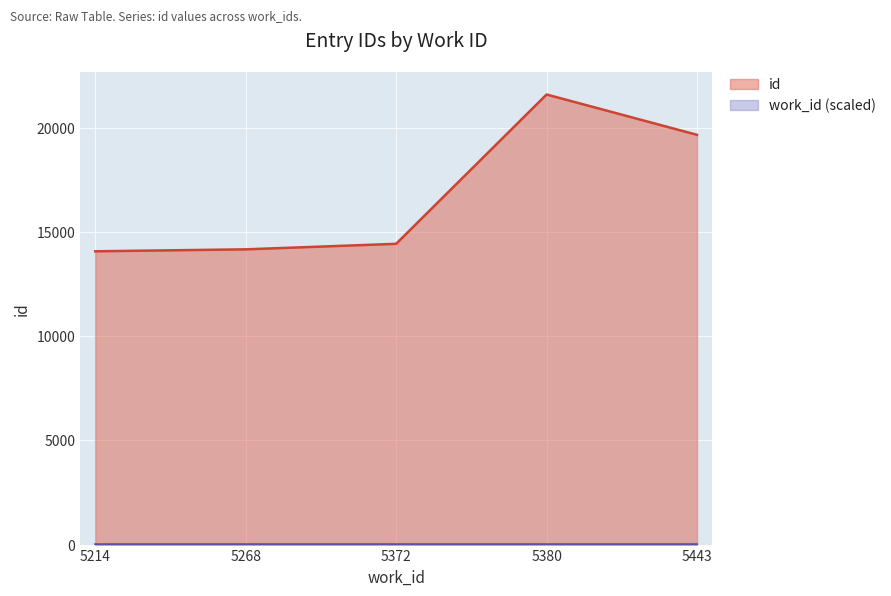

Reading left to right, what are all the values shown in this chart?

id: 14089.0	14183.0	14448.0	21621.0	19684.0
work_id: 17.4	17.6	17.9	17.9	18.1